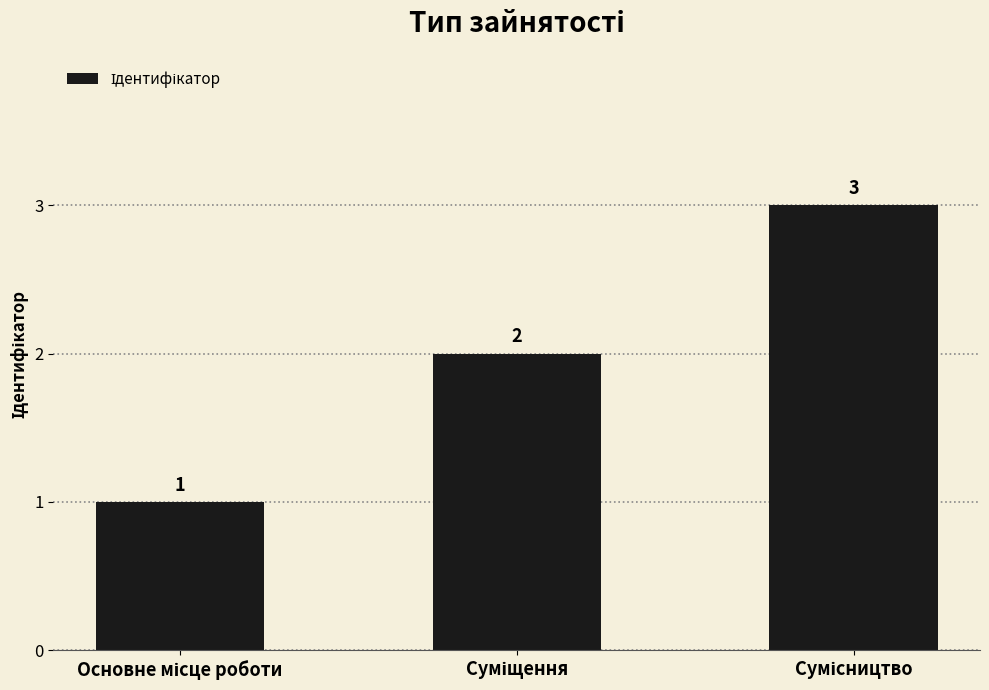

What is the greatest value displayed?

3